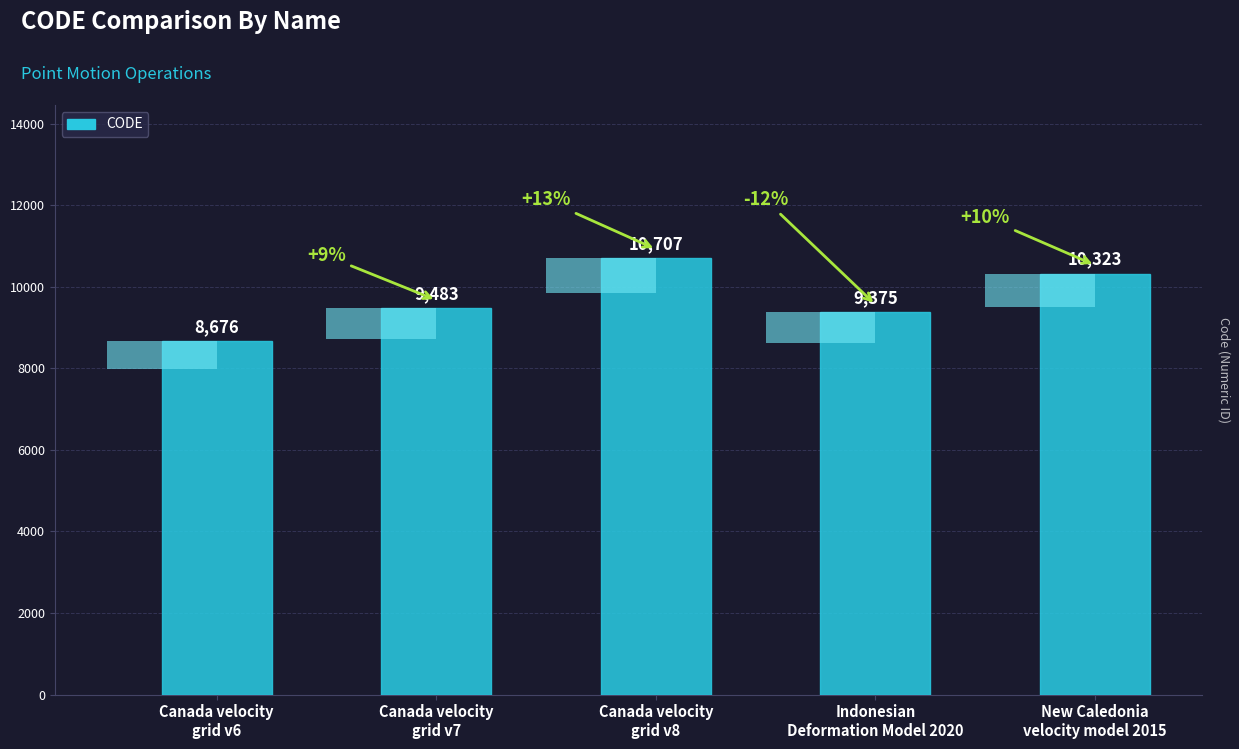

The value at Indonesian
Deformation Model 2020 is 9375. True or false?

True